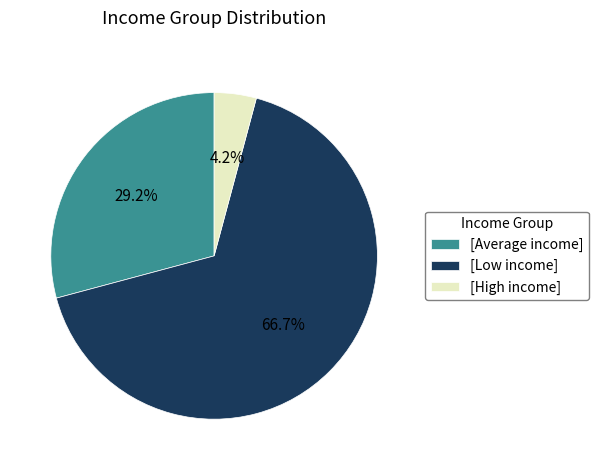

What is the ratio of the value at [Low income] to the value at [Average income]?

2.3